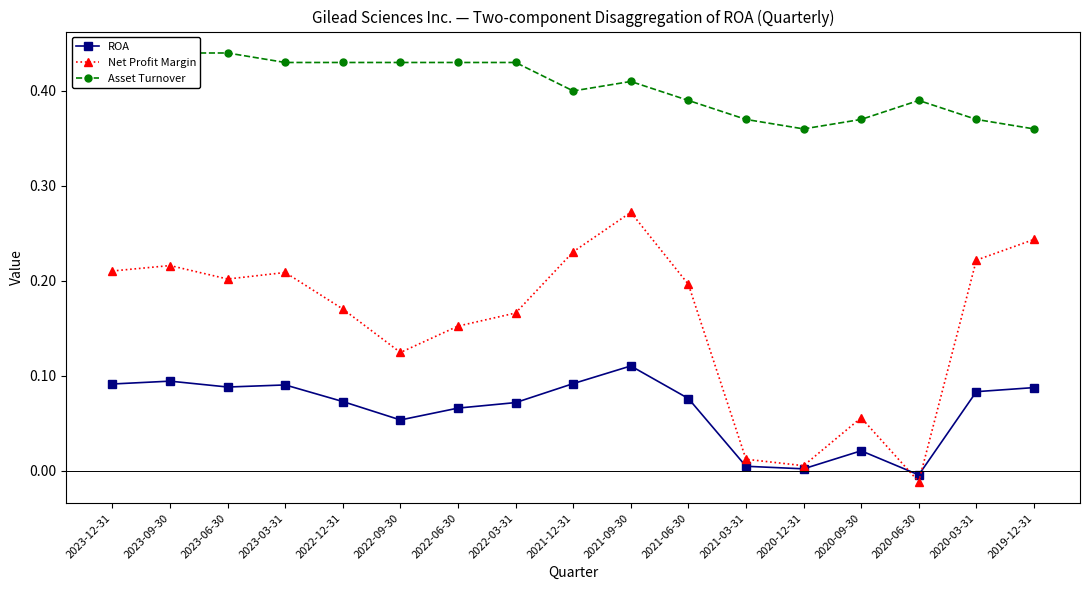

How many values in Net Profit Margin are below zero?

1